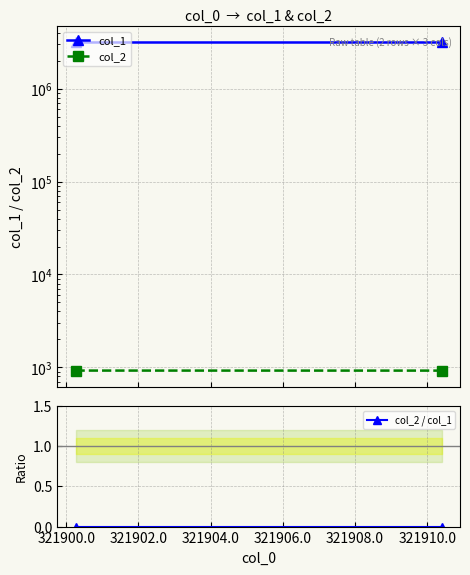

How many col_2 values are between 924 and 925?

1